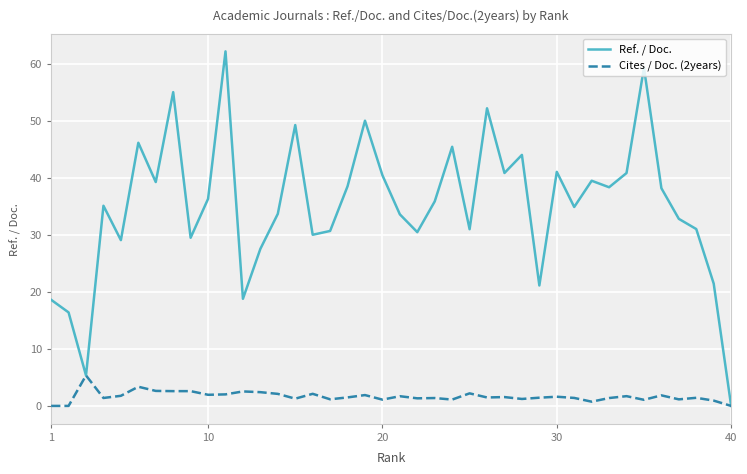

What is the highest value of the Cites / Doc. (2years) series?

5.3